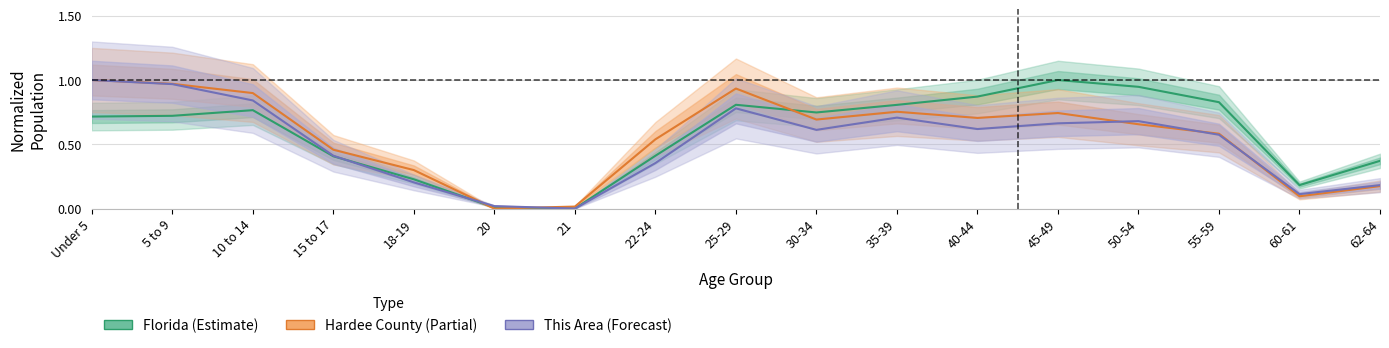

Reading left to right, extract all data points from this chart.

Florida (Estimate): Under 5=0.7	5 to 9=0.7	10 to 14=0.8	15 to 17=0.4	18-19=0.2	20=0.0	21=0.0	22-24=0.4	25-29=0.8	30-34=0.7	35-39=0.8	40-44=0.9	45-49=1.0	50-54=0.9	55-59=0.8	60-61=0.2	62-64=0.4
Hardee County (Partial): Under 5=1.0	5 to 9=1.0	10 to 14=0.9	15 to 17=0.5	18-19=0.3	20=0.0	21=0.0	22-24=0.5	25-29=0.9	30-34=0.7	35-39=0.8	40-44=0.7	45-49=0.7	50-54=0.7	55-59=0.6	60-61=0.1	62-64=0.2
This Area (Forecast): Under 5=1.0	5 to 9=1.0	10 to 14=0.8	15 to 17=0.4	18-19=0.2	20=0.0	21=0.0	22-24=0.4	25-29=0.8	30-34=0.6	35-39=0.7	40-44=0.6	45-49=0.7	50-54=0.7	55-59=0.6	60-61=0.1	62-64=0.2